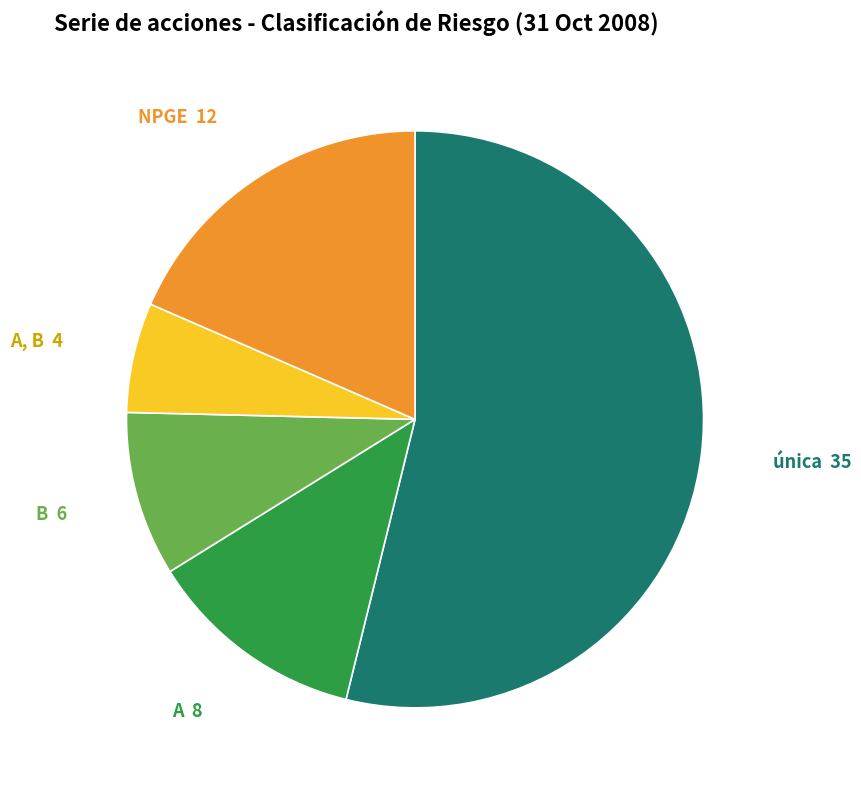

Does any single category account for the majority?

Yes